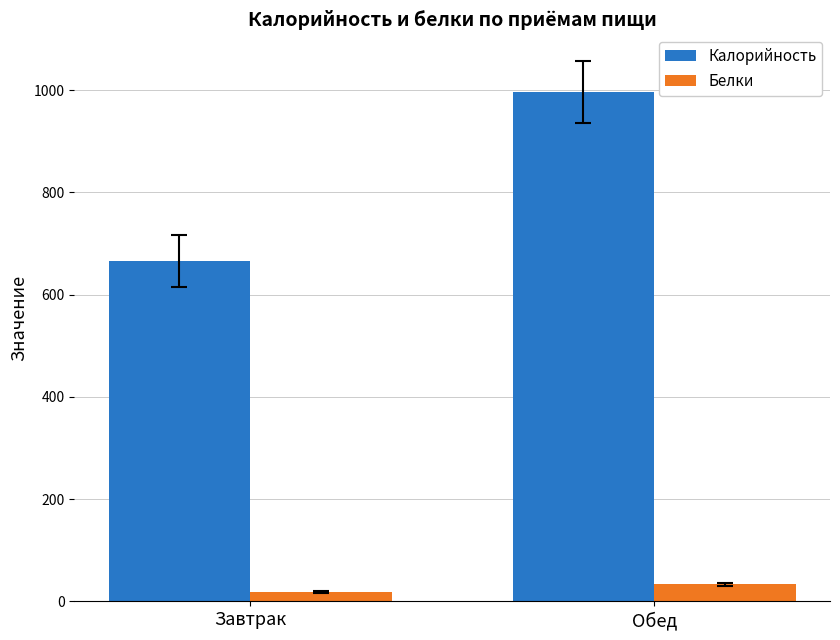

At which label is Калорийность closest to 831?

Завтрак